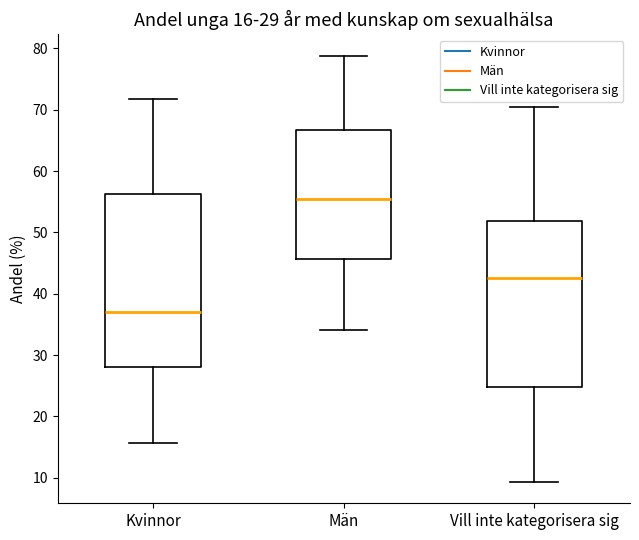

Comparing the boxes themselves (not the whiskers), which one is the tallest?

Kvinnor